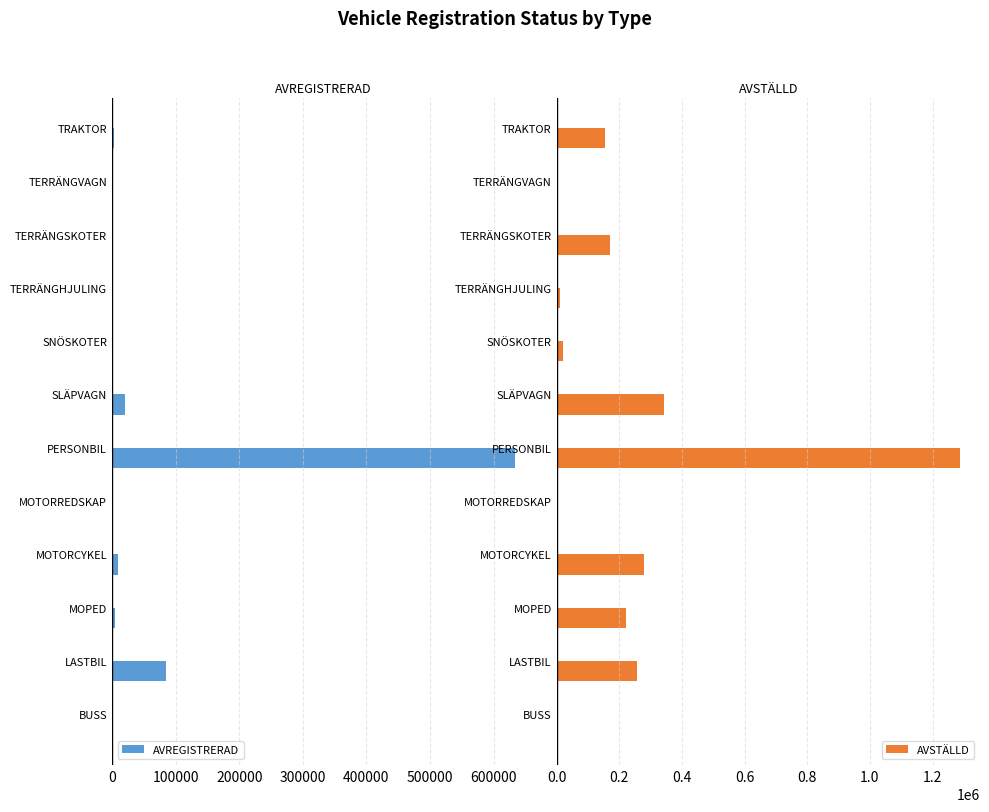

How many data points does each series have?

12